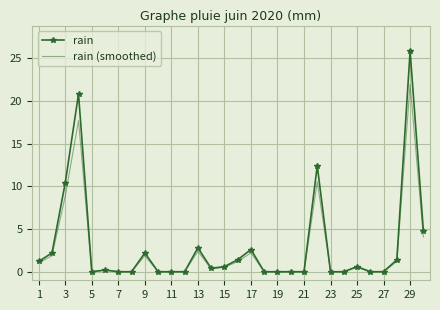

Which series has the widest spread of values?

rain